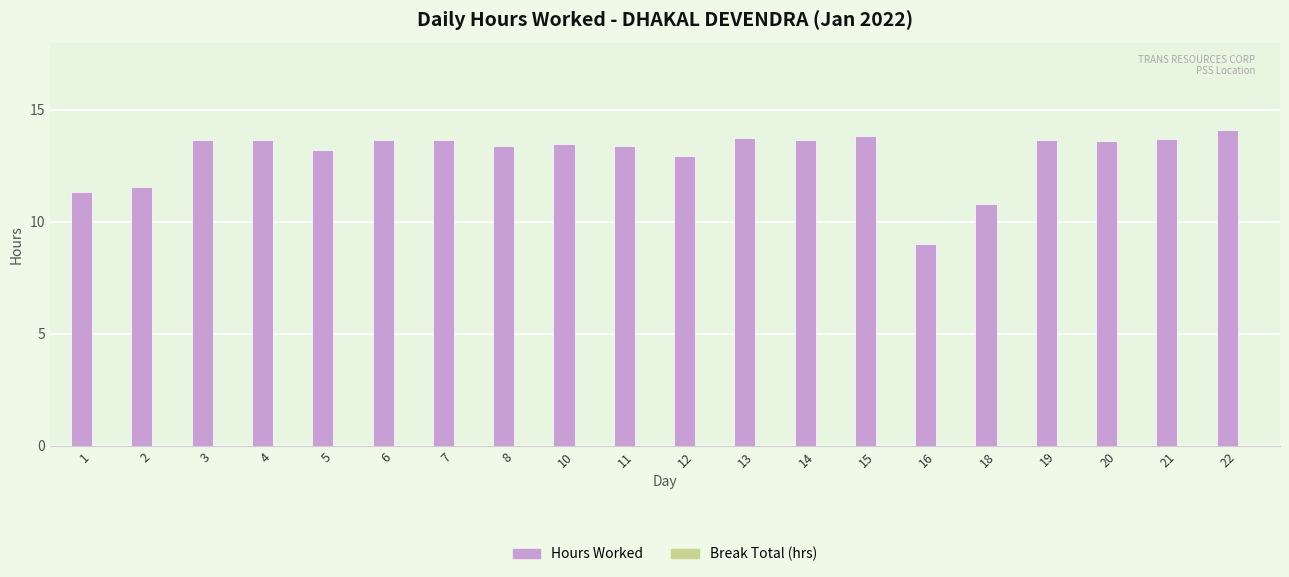

What is the smallest value displayed?

9.0